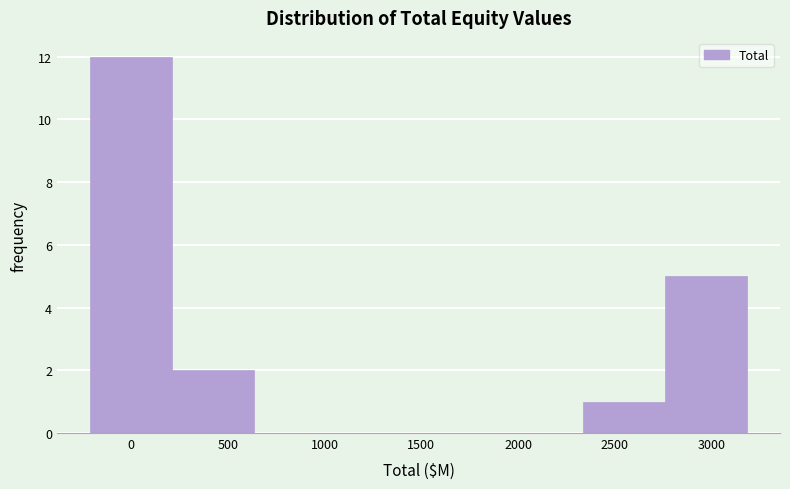

Reading left to right, transcribe this chart: for each bar, give the range it covers on the x-axis and its height. Neither the bar edges nor the heights are printed on the chart, so give them approximately, as read against the axes.

-200 to 200: 12
200 to 650: 2
650 to 1050: 0
1050 to 1500: 0
1500 to 1900: 0
1900 to 2350: 0
2350 to 2750: 1
2750 to 3200: 5